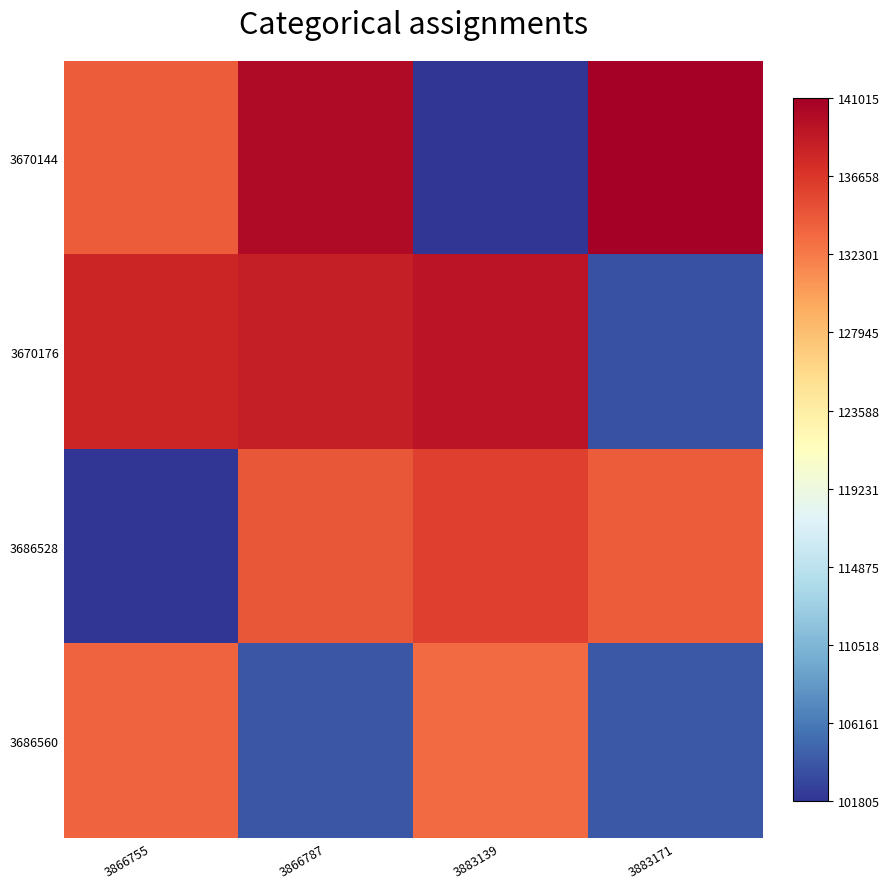

Count the number of categories in the chart.

4